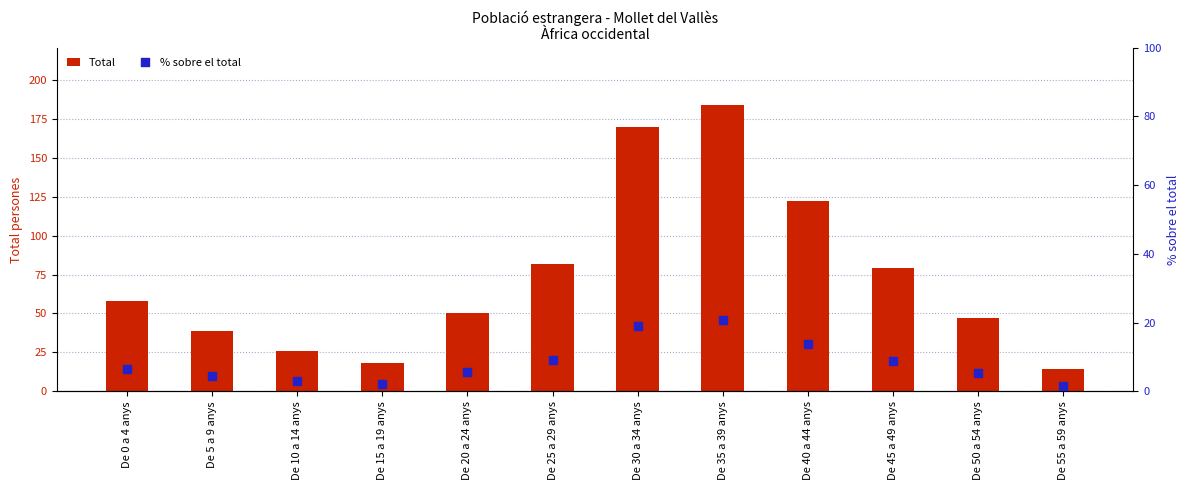

What is the total value across all series at De 25 a 29 anys?

91.2